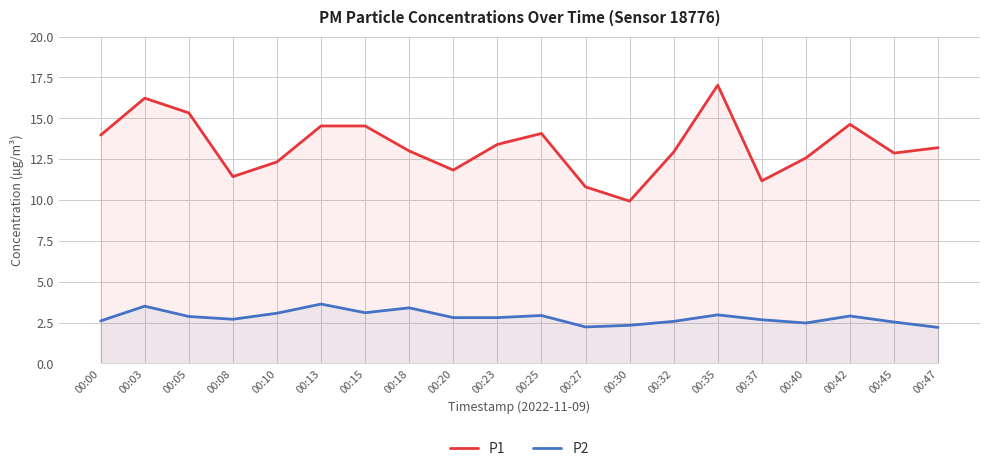

Where is the first local minimum for P1?

00:08